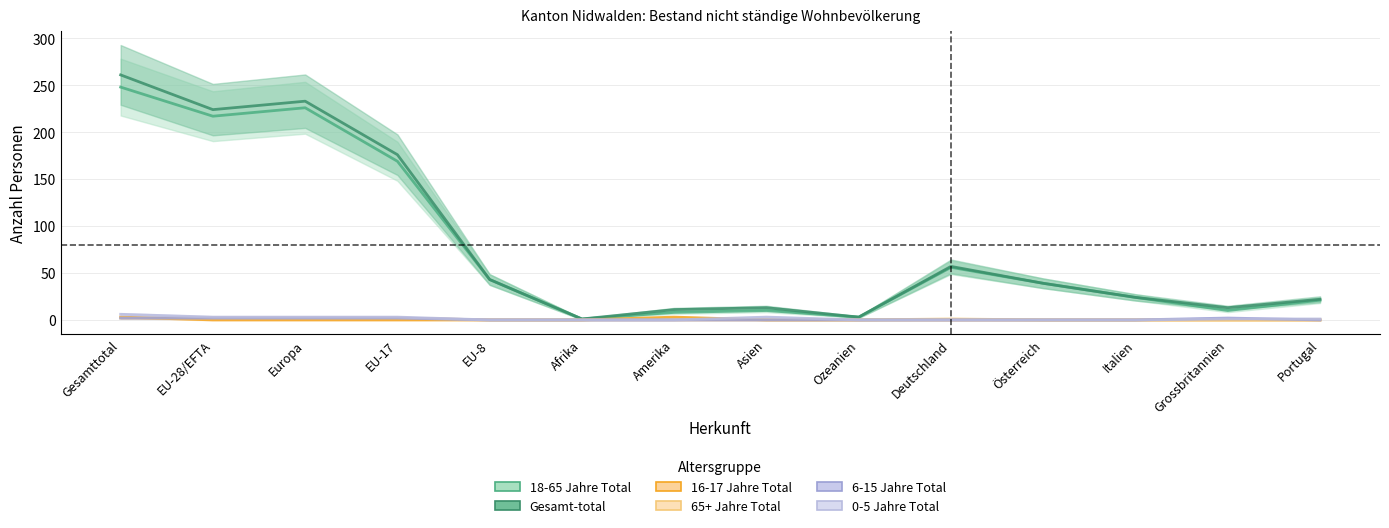

How many positive values does the 16-17 Jahre Total series have?

2